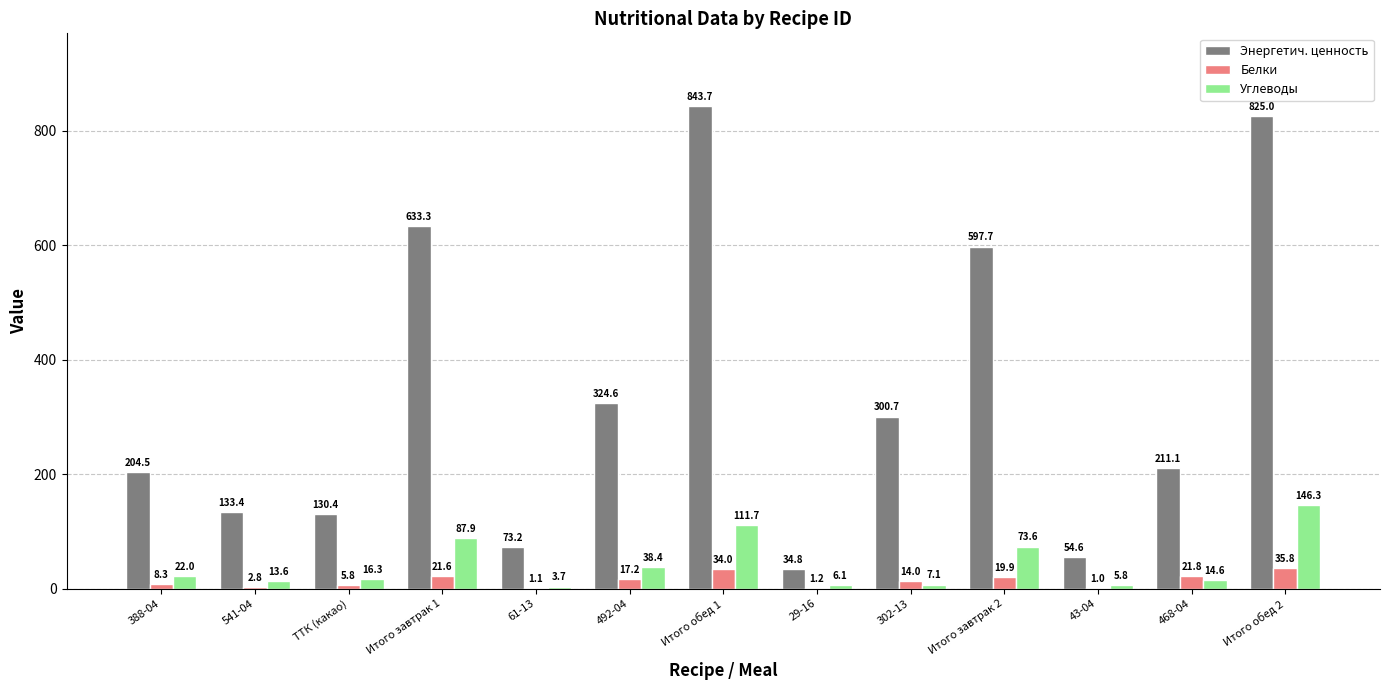

Which category has the highest value across all series?

Итого обед 1